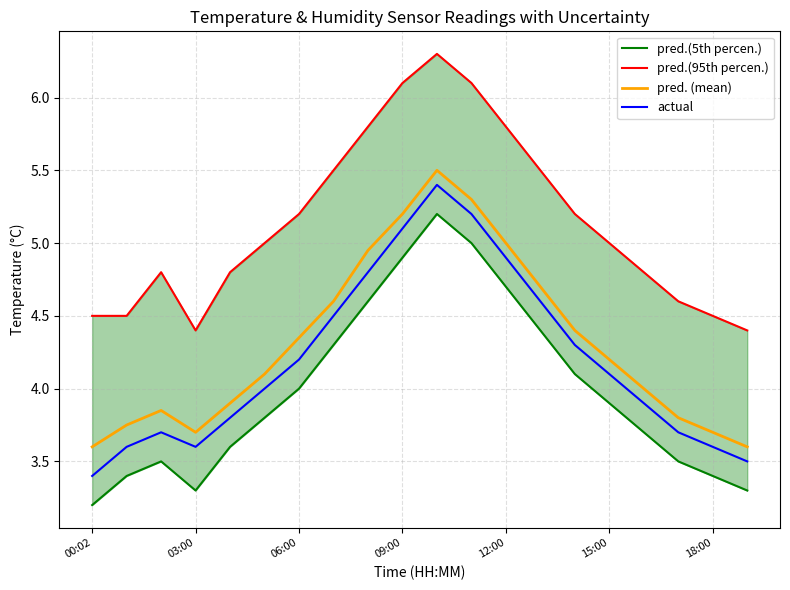

What is the lowest value of the actual series?

3.4